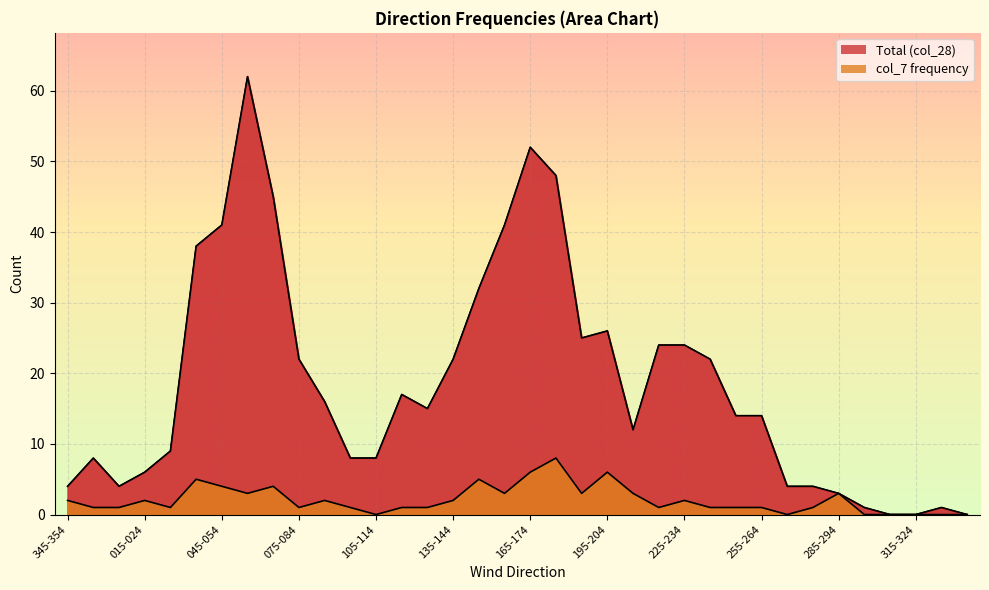

Does the chart display data point markers on the line(s)?

No